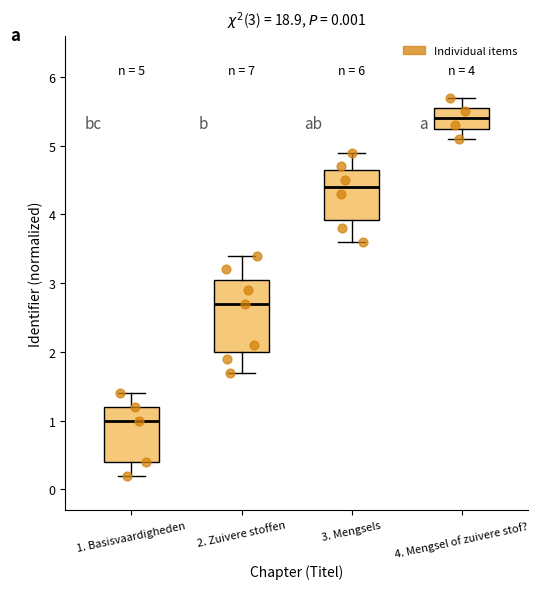

Which box is the tallest, from its lower edge to its upper edge?

2. Zuivere stoffen